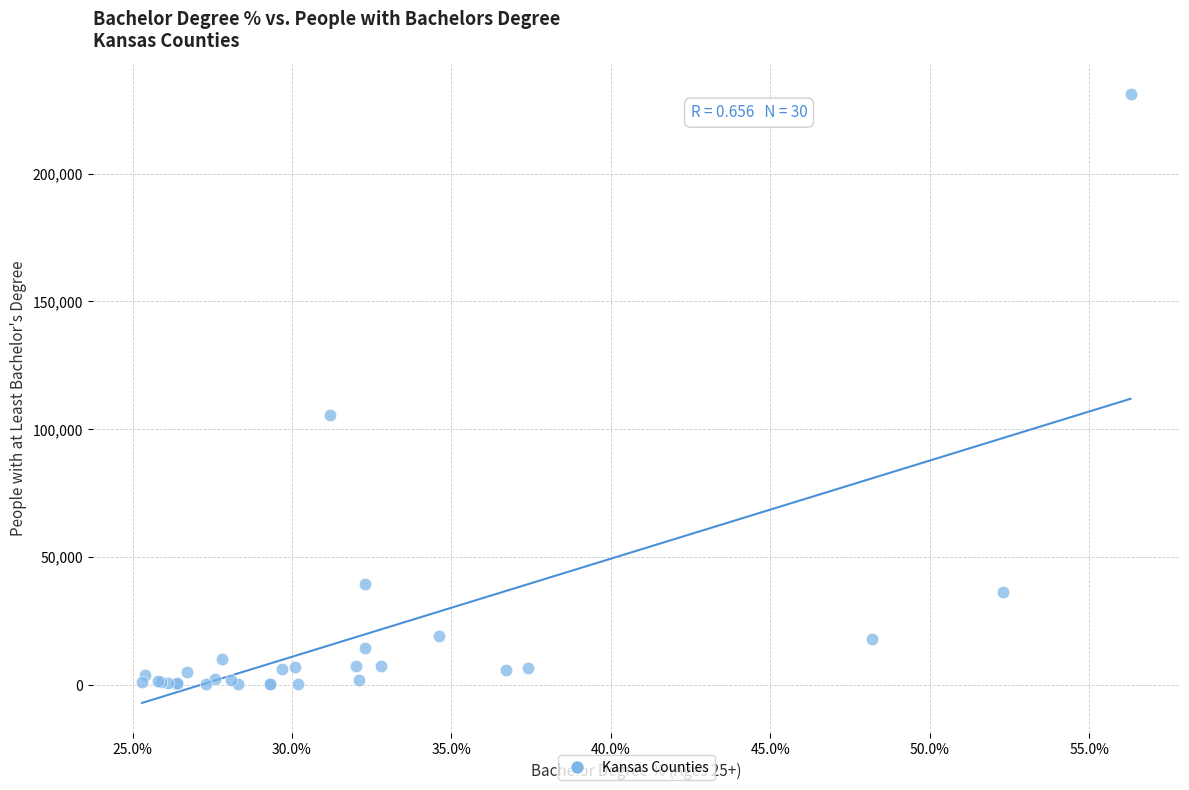

What Y value in the scatter plot is closest to 115692?

105634